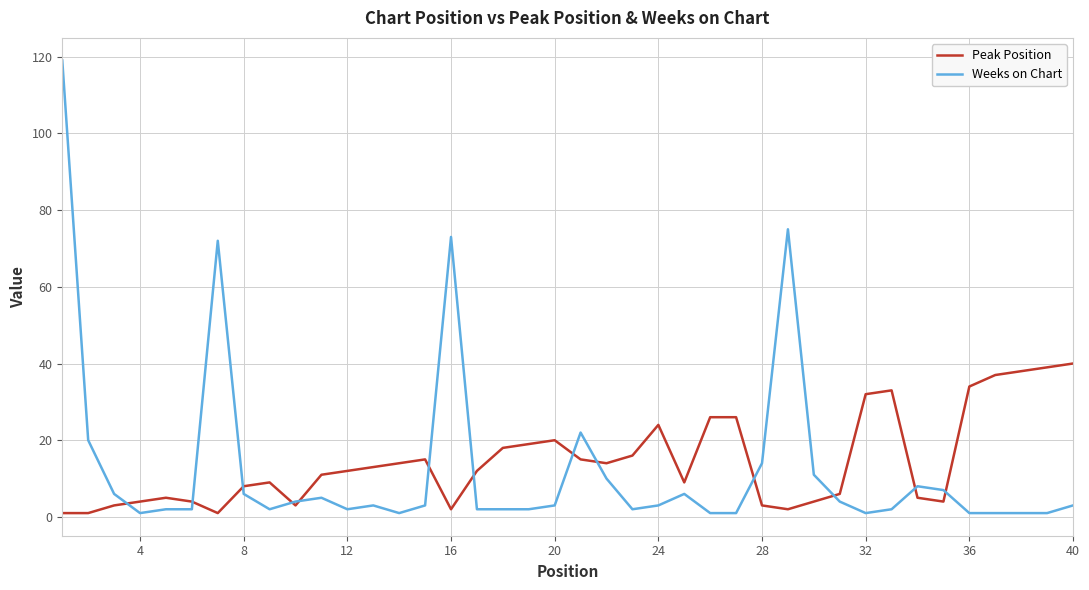

Which series has the widest spread of values?

Weeks on Chart